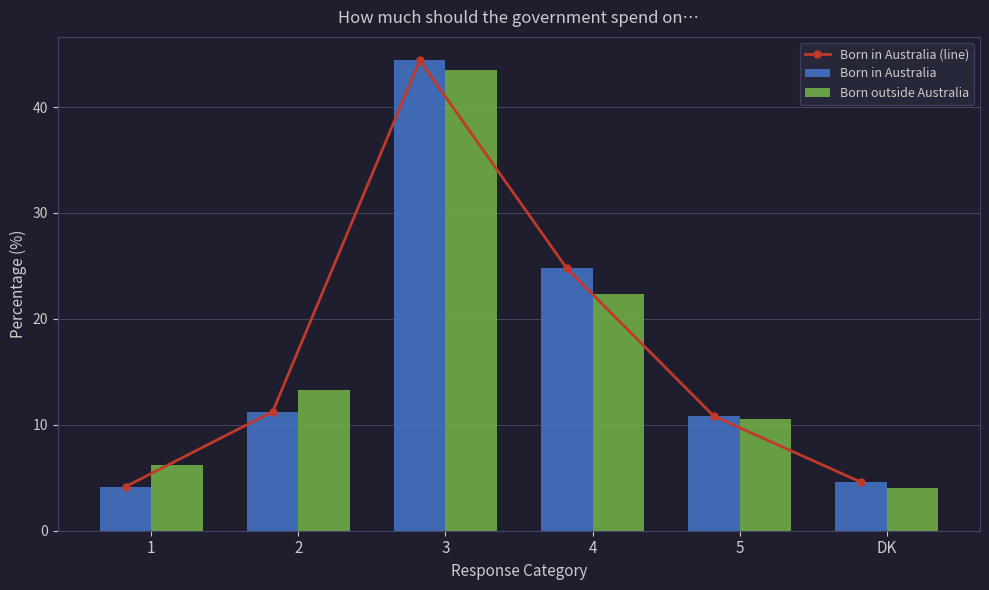

The Born outside Australia series shows 16.2 at 3. True or false?

False